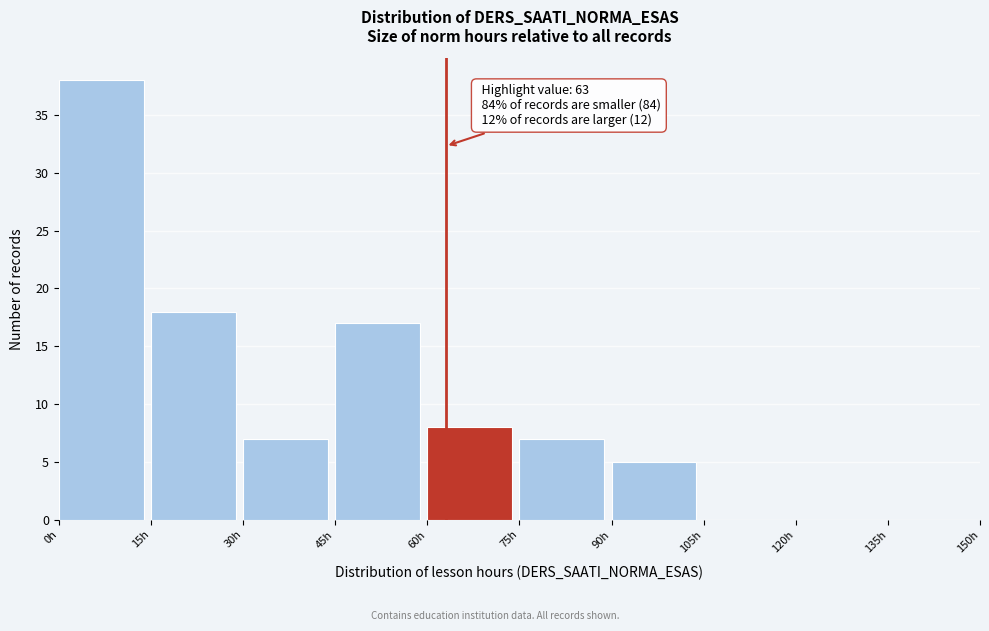

Which range on the x-axis has the tallest bar?

0 to 15